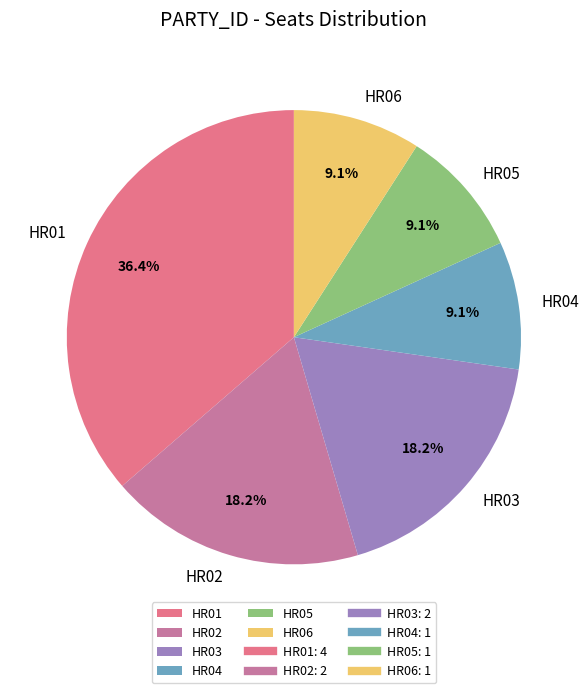

Is it true that HR06 is 9% of the pie?

True